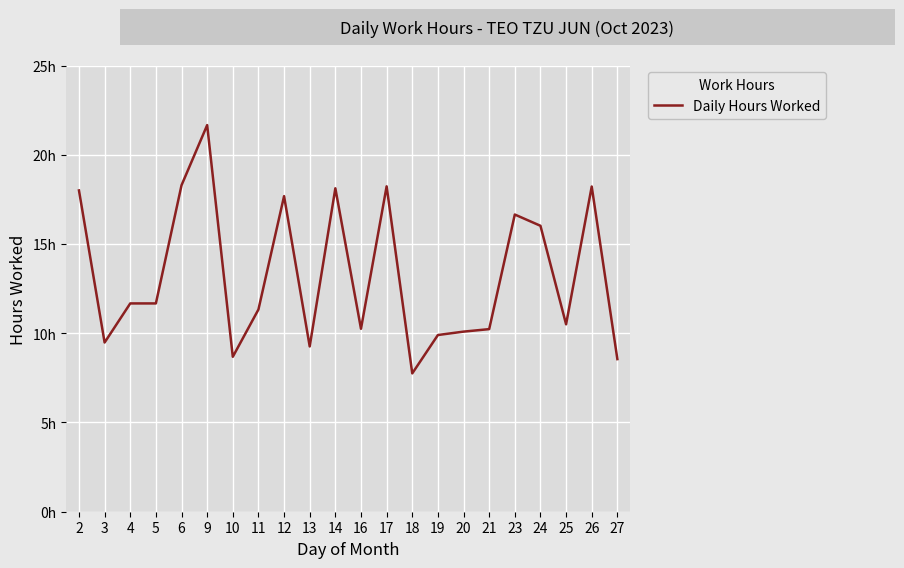

Is this an area chart (filled region under the line)?

No